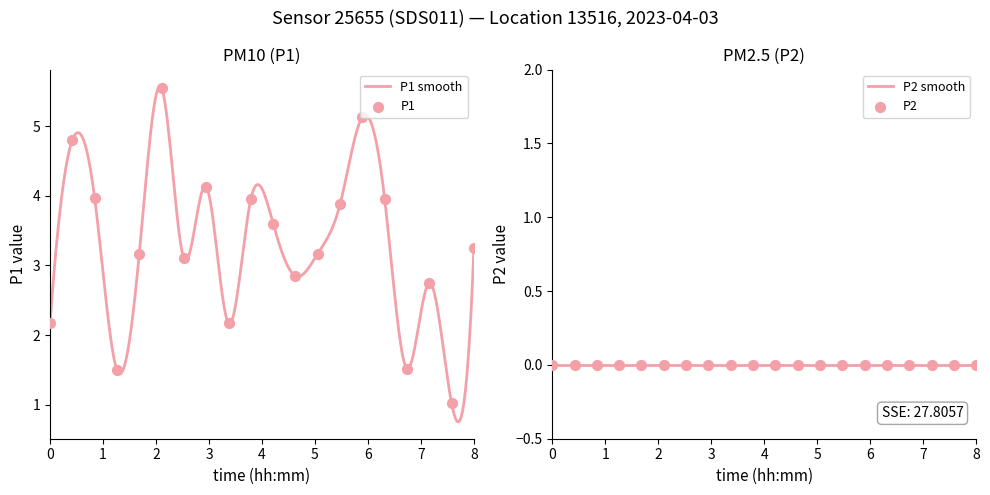

Between 00:30 and 09:00, which is larger?

00:30